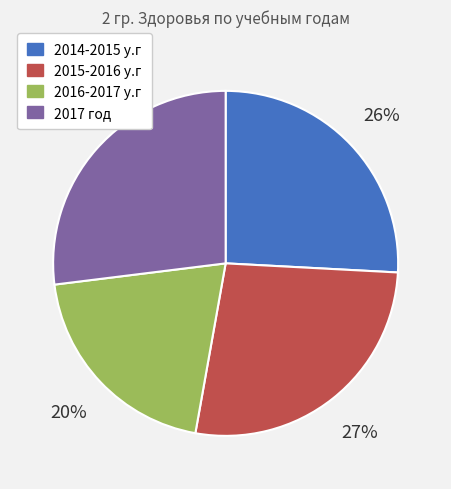

The 2016-2017 у.г slice represents 20% of the pie. True or false?

True